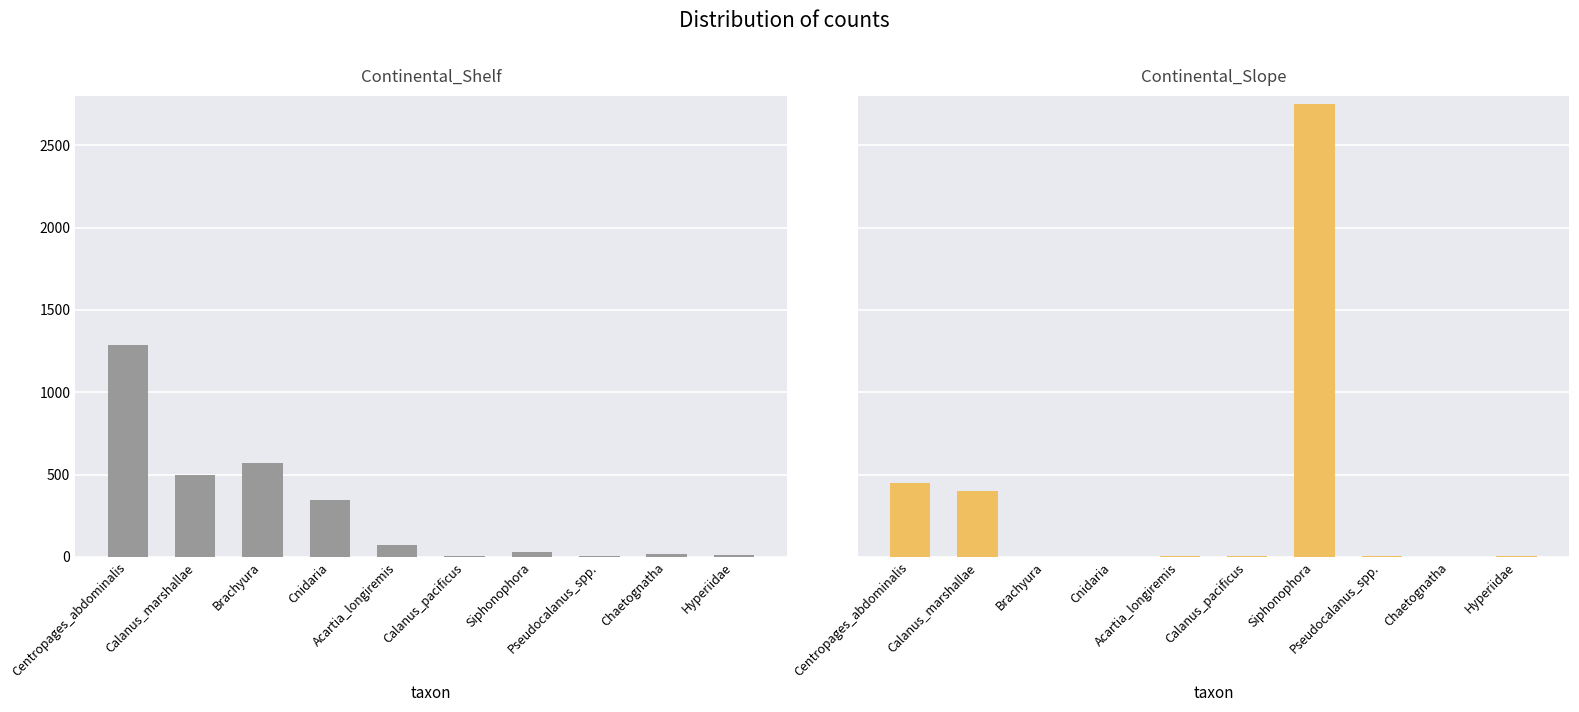

What is the label of the 8th bar from the right?

Brachyura